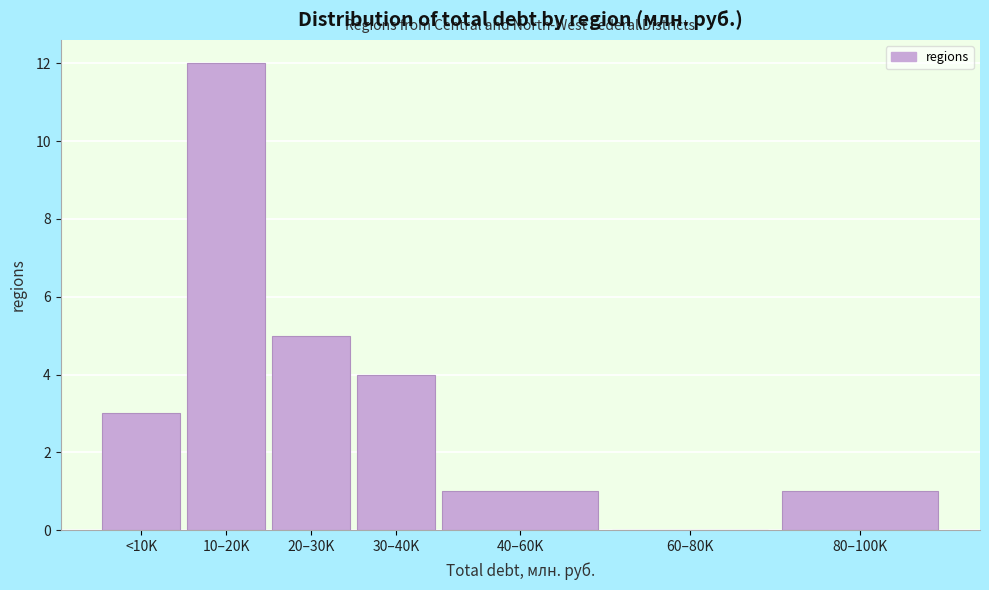

Reading left to right, transcribe all the data shown in this chart.

<10K=3	10–20K=12	20–30K=5	30–40K=4	40–60K=1	60–80K=0	80–100K=1